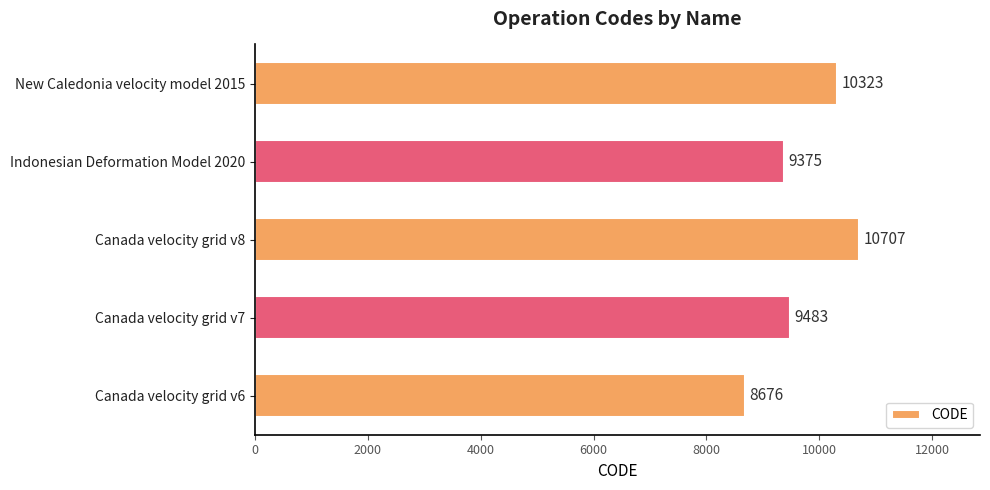

Approximately how many times larger is the value at Canada velocity grid v8 compared to Canada velocity grid v7?

1.1